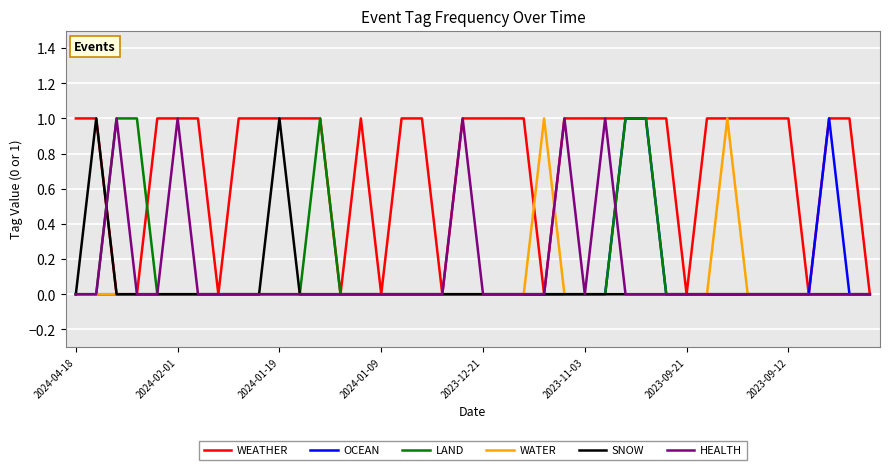

What is the greatest value displayed?

1